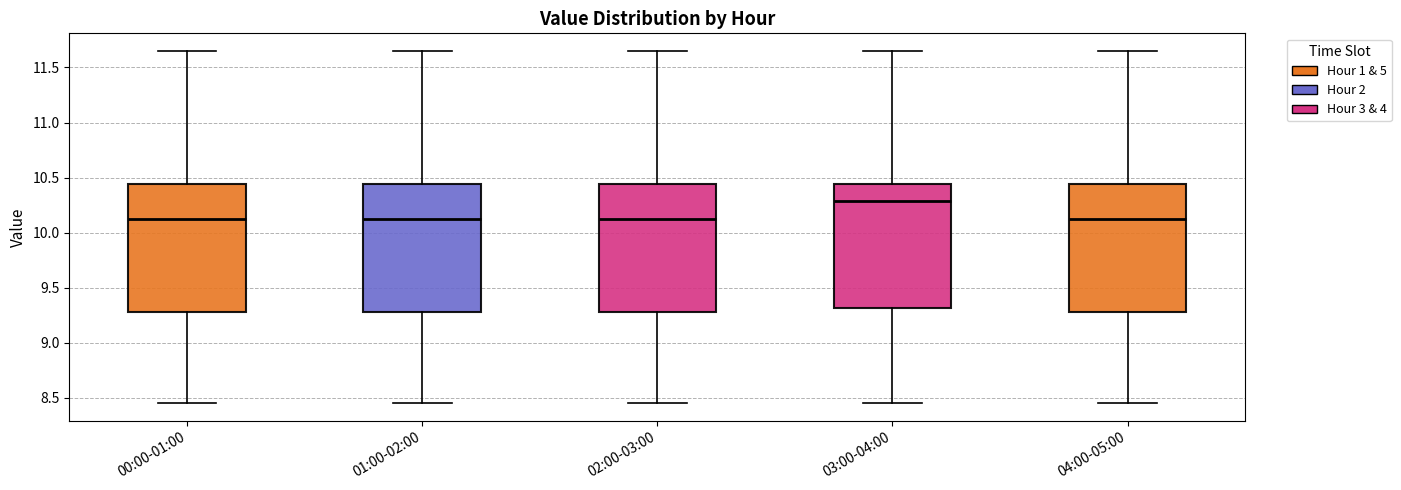

Reading left to right, transcribe this box plot: for each box, give where its median line is, the range the box spans, and where its two whiskers end, as read against the y-axis. The values are not printed on the chart, so give them approximately, as read against the axis.

00:00-01:00: median 10.15, box 9.30 to 10.45, whiskers 8.45 to 11.65
01:00-02:00: median 10.15, box 9.30 to 10.45, whiskers 8.45 to 11.65
02:00-03:00: median 10.15, box 9.30 to 10.45, whiskers 8.45 to 11.65
03:00-04:00: median 10.30, box 9.30 to 10.45, whiskers 8.45 to 11.65
04:00-05:00: median 10.15, box 9.30 to 10.45, whiskers 8.45 to 11.65